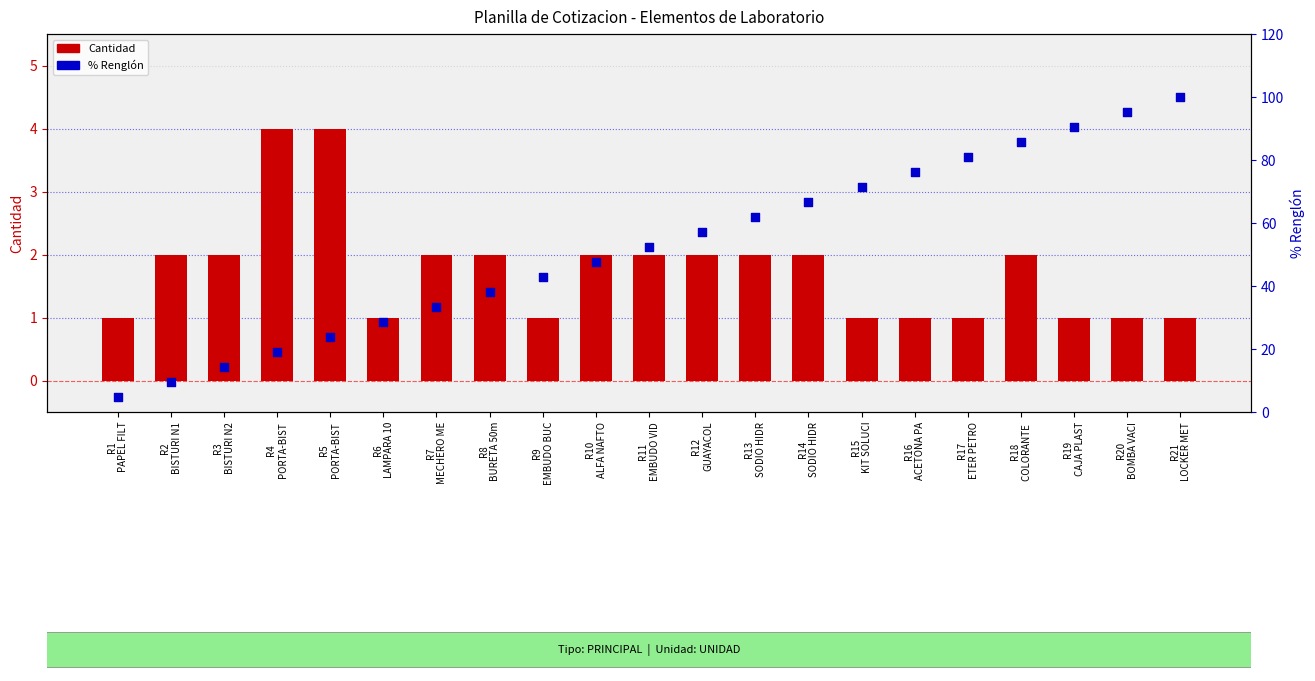

Which series has the widest spread of Y values?

% Renglón